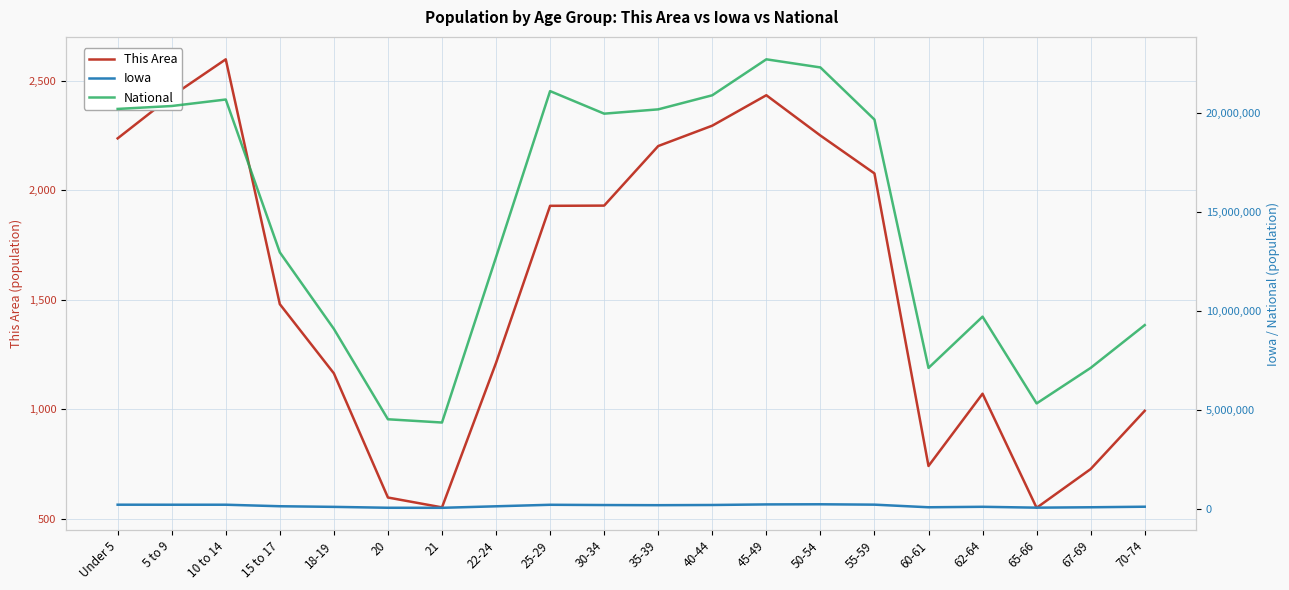

True or false: National has a value of 12788925 at 60-61.

False